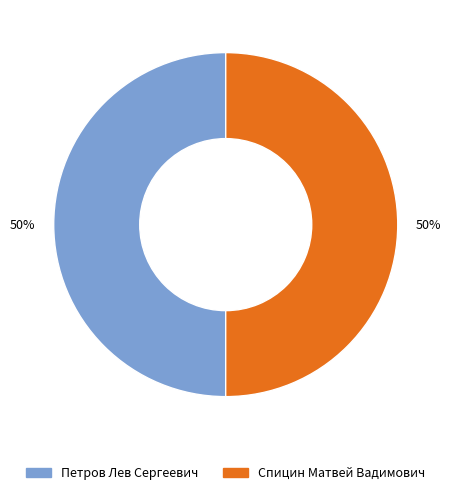

Combined, do Спицин Матвей Вадимович and Петров Лев Сергеевич account for over 50%?

Yes